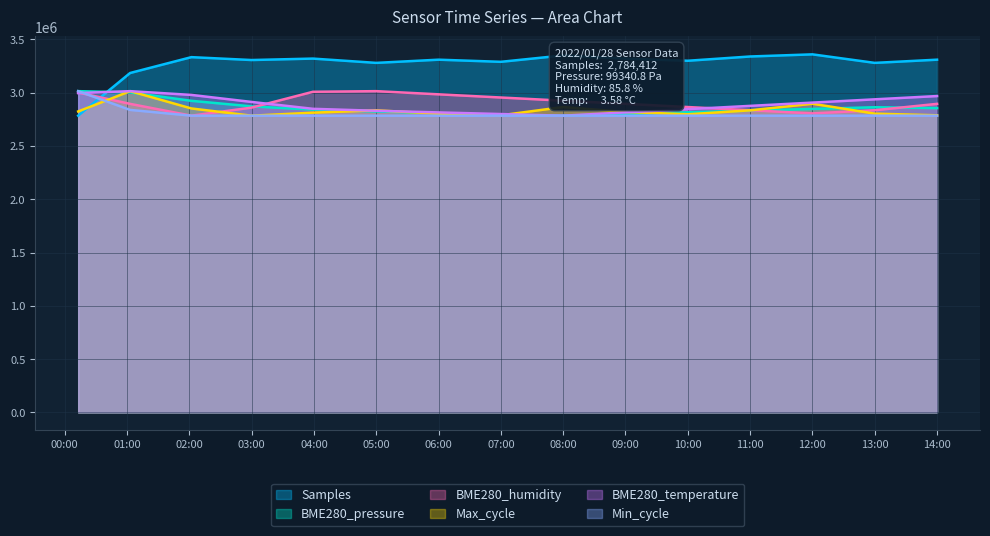

What is the minimum value for BME280_humidity?

2784412.0